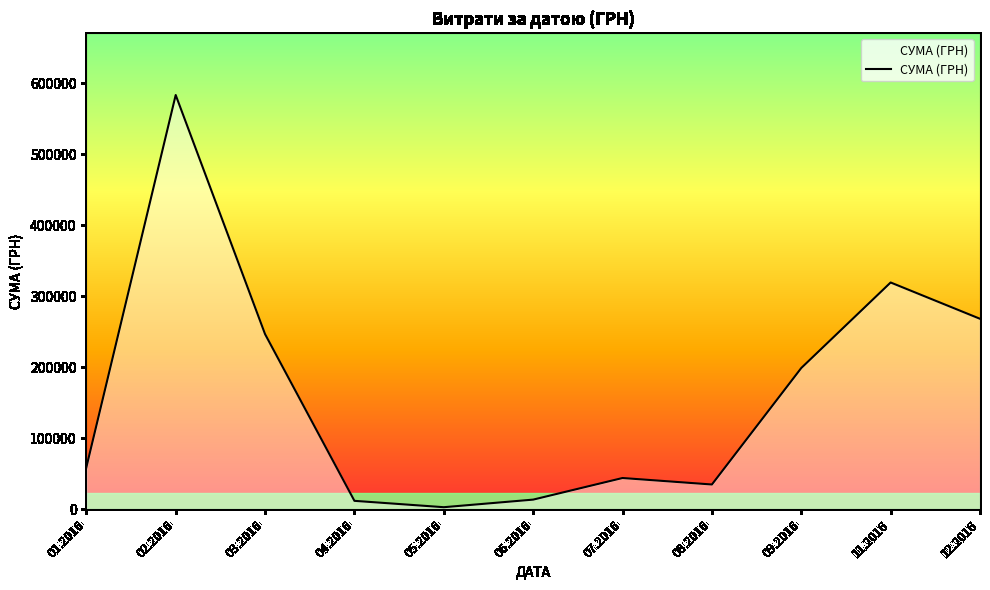

Is it true that the value at 02.2016 is 146049.7?

False